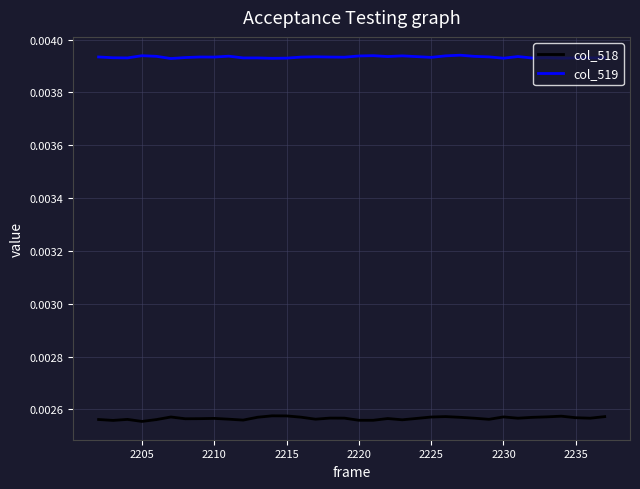

True or false: col_519 and col_518 intersect in this chart.

False